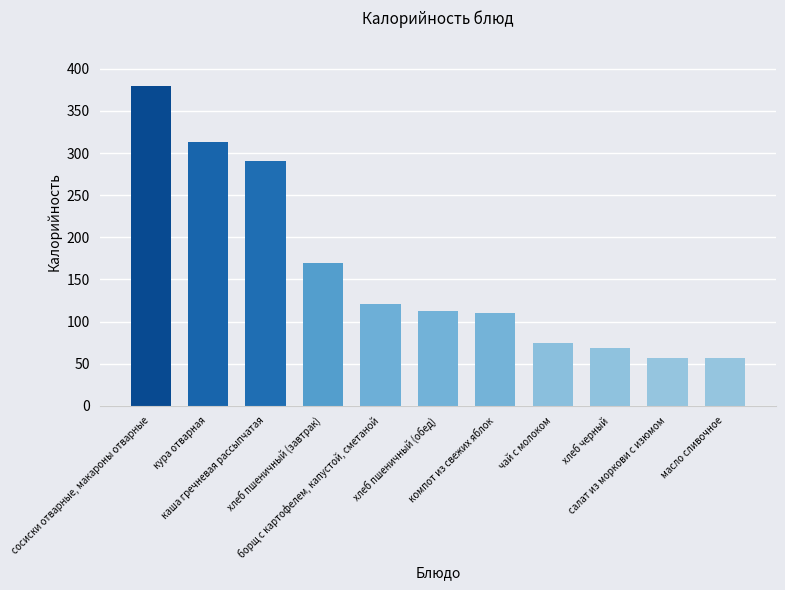

What is the difference between the maximum and minimum values?

323